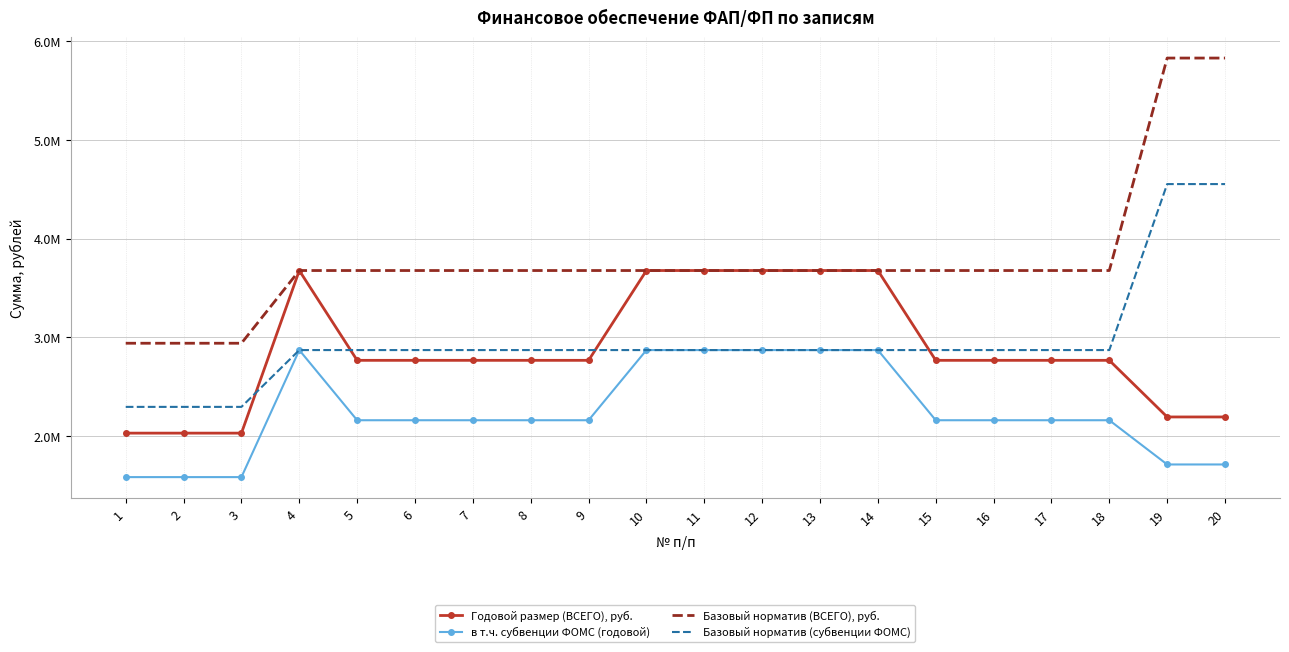

At which label does Базовый норматив (субвенции ФОМС) reach its minimum?

1